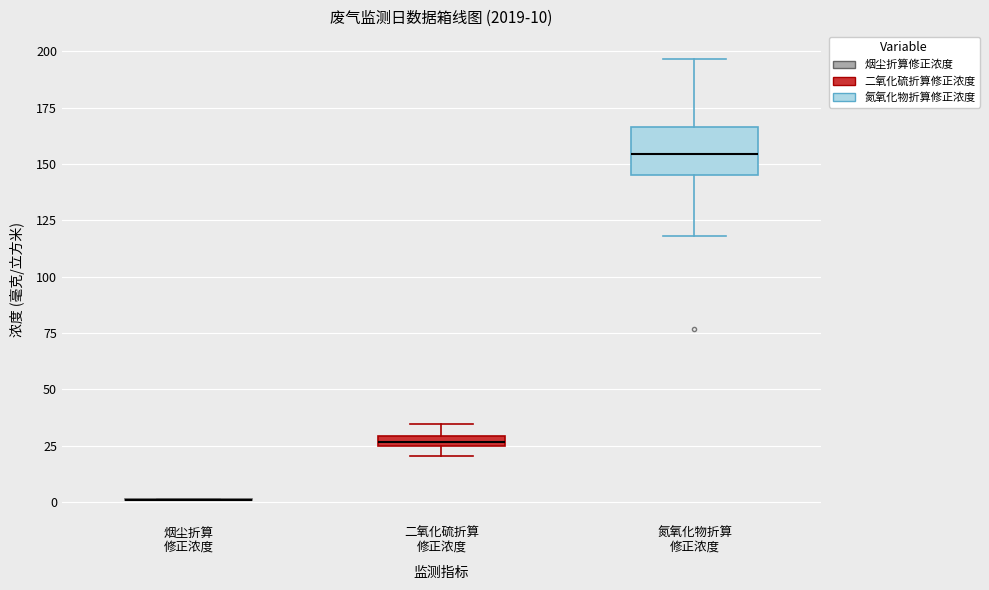

Which box is the tallest, from its lower edge to its upper edge?

氮氧化物折算 修正浓度